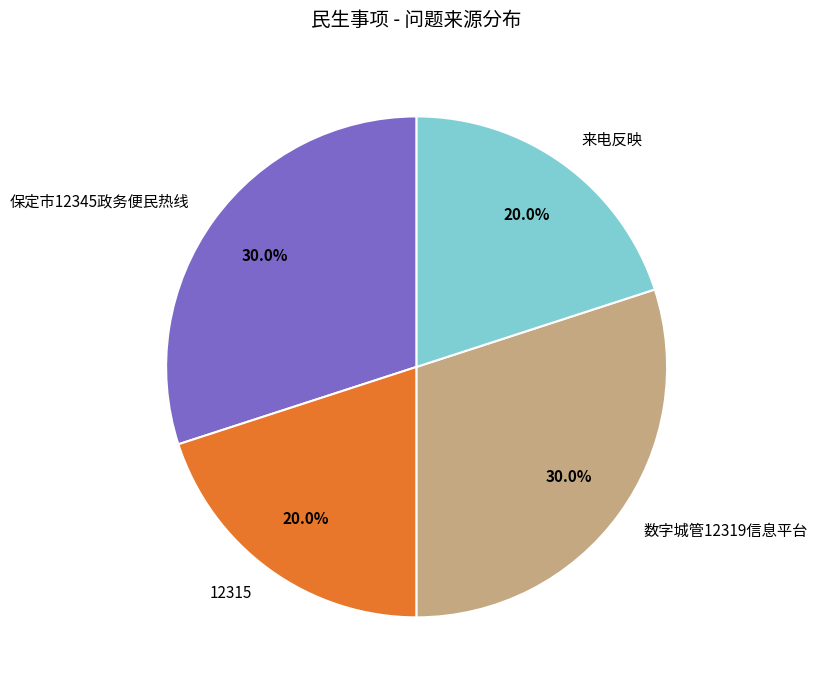

Which has a higher value, 数字城管12319信息平台 or 来电反映?

数字城管12319信息平台